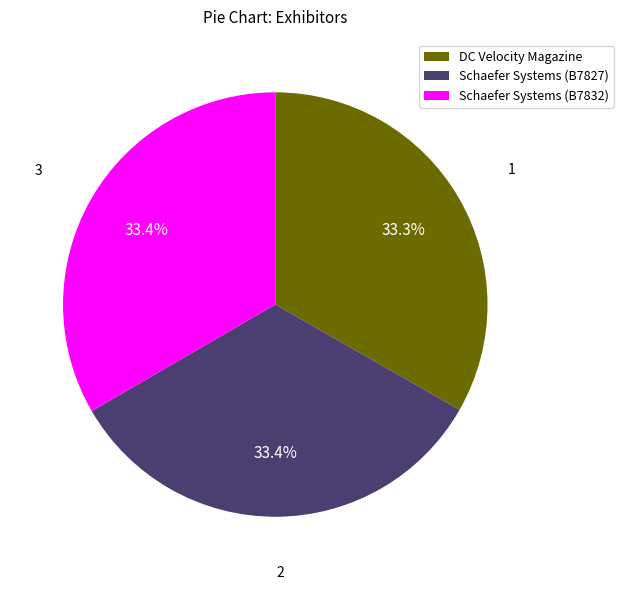

Between DC Velocity Magazine and Schaefer Systems International (B7827), which is larger?

Schaefer Systems International (B7827)